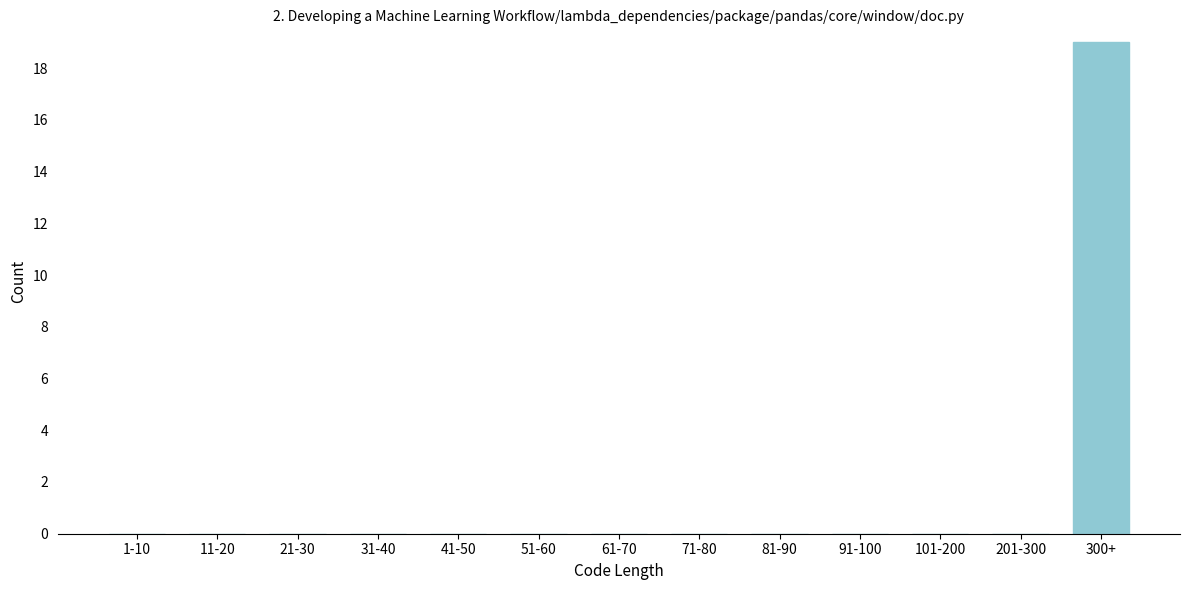

Reading right to left, extract all data points from this chart.

300+=19	201-300=0	101-200=0	91-100=0	81-90=0	71-80=0	61-70=0	51-60=0	41-50=0	31-40=0	21-30=0	11-20=0	1-10=0